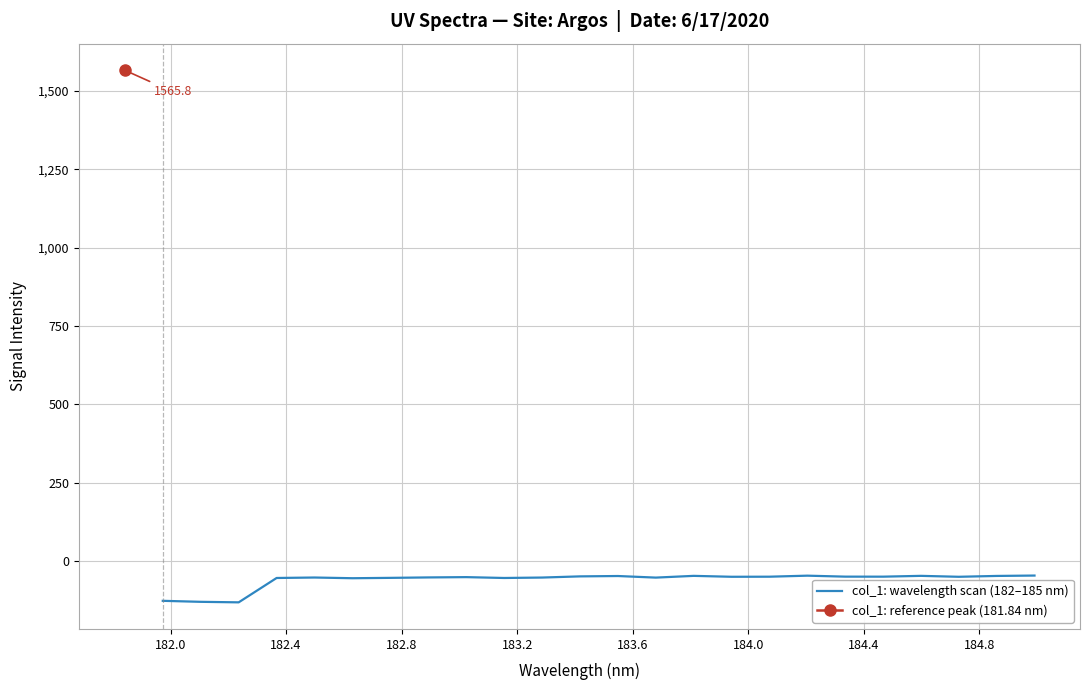

What is the average value?

-60.0